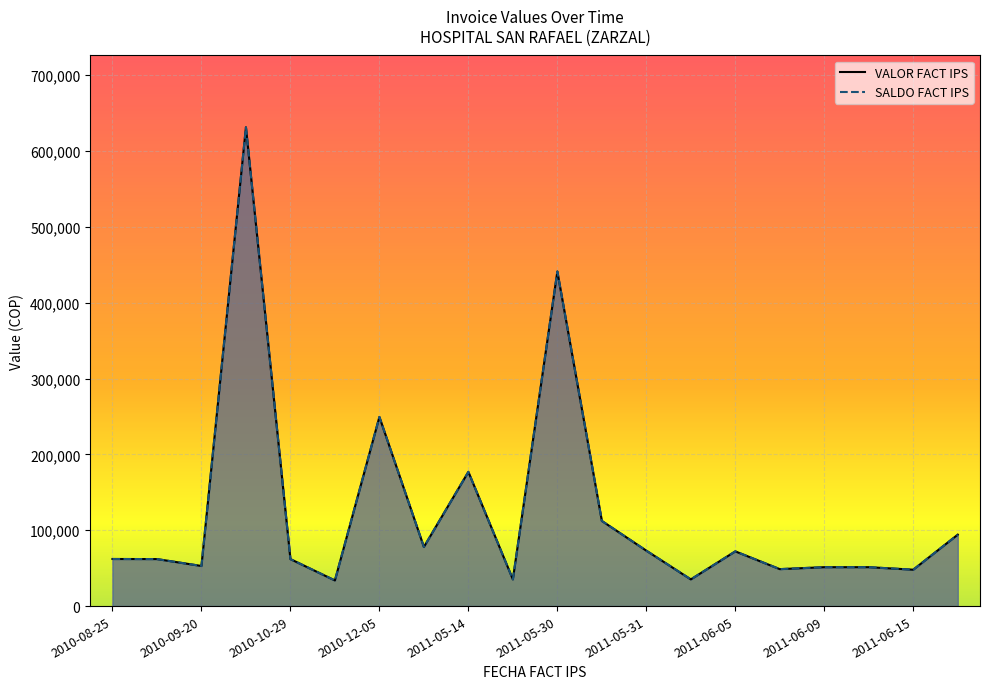

What is the maximum value for SALDO FACT IPS?

631200